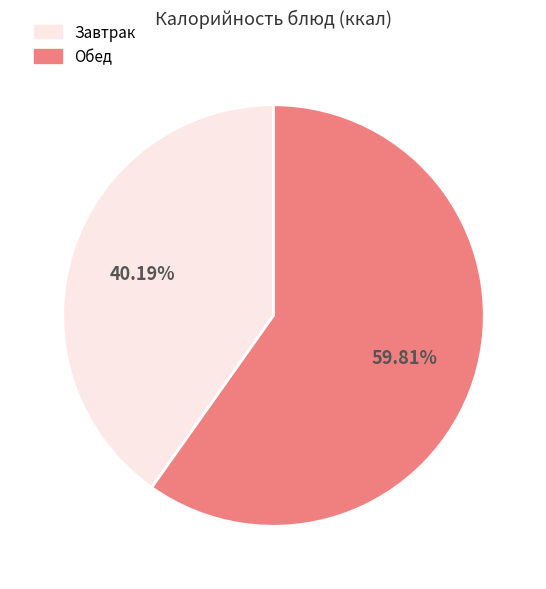

How many slices are in this pie chart?

2